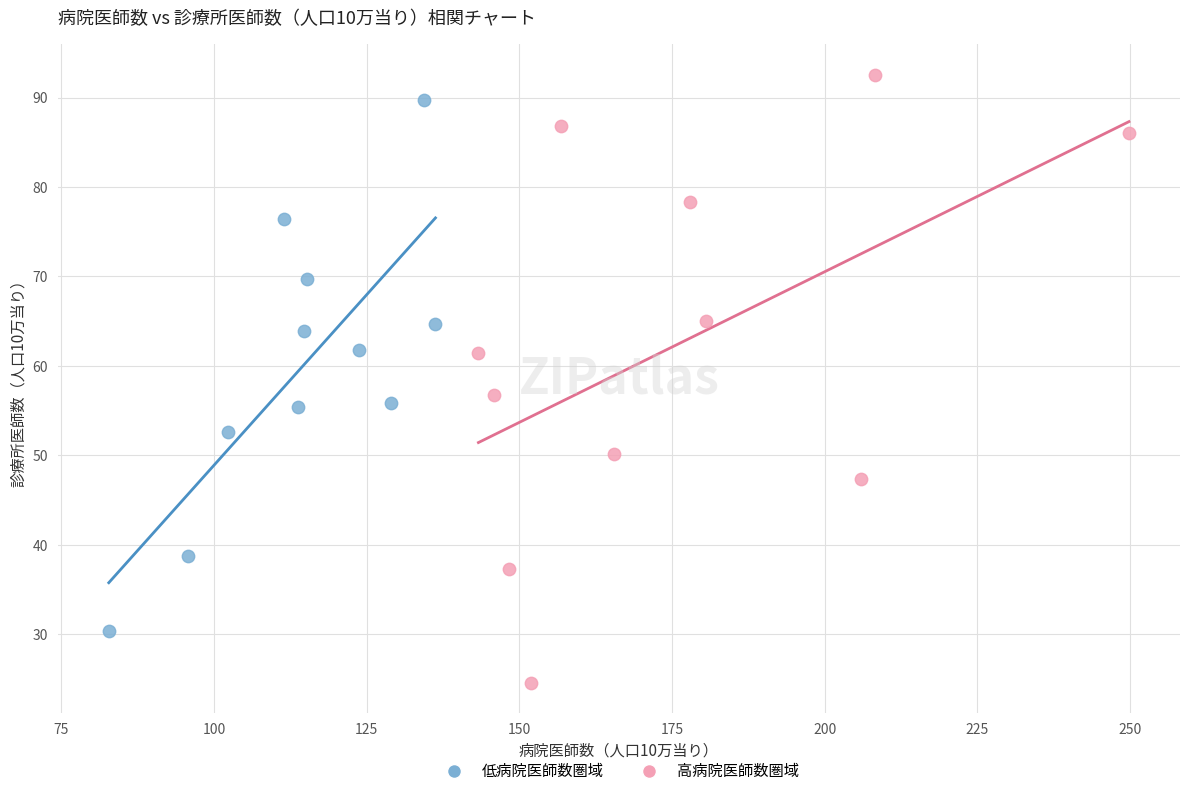

Which series has the widest spread of Y values?

高病院医師数圏域